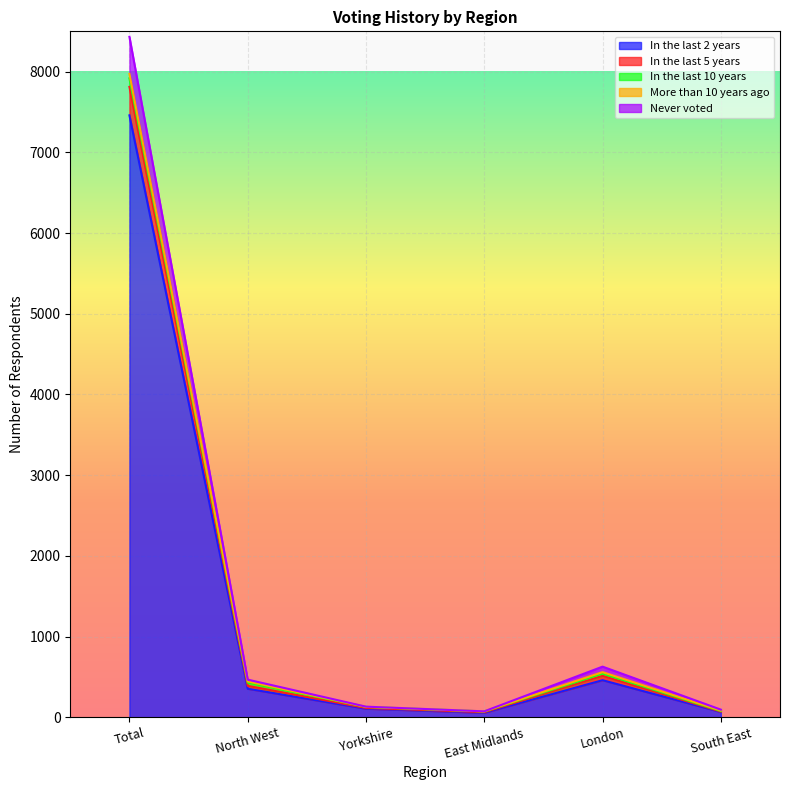

What is the label of the 6th point from the right?

Total